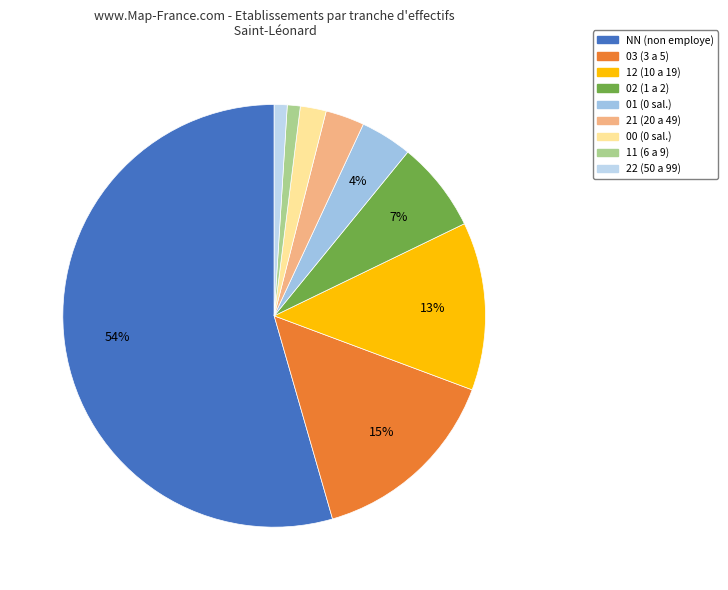

How many segments does this pie chart have?

9